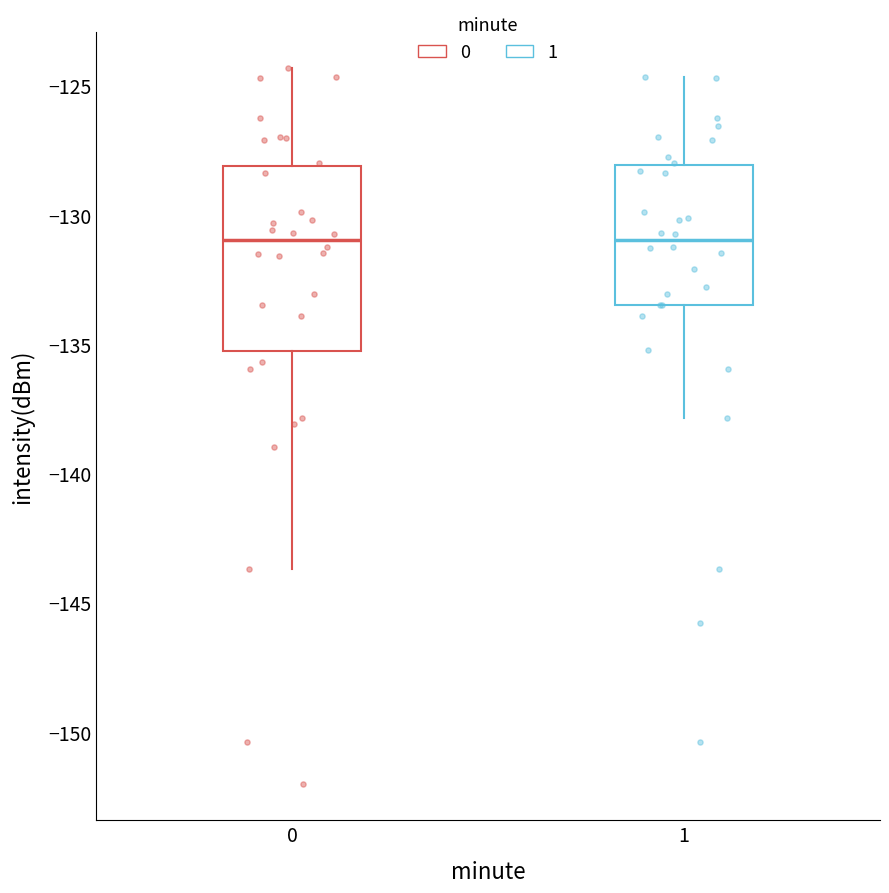

Reading left to right, read every box against the y-axis: the position of its median line, the range the box covers, and the ends of its whiskers. The values are not printed on the chart, so give them approximately, as read against the axis.

0: median -131.0, box -135.5 to -128.0, whiskers -143.5 to -124.5
1: median -131.0, box -133.5 to -128.0, whiskers -138.0 to -124.5